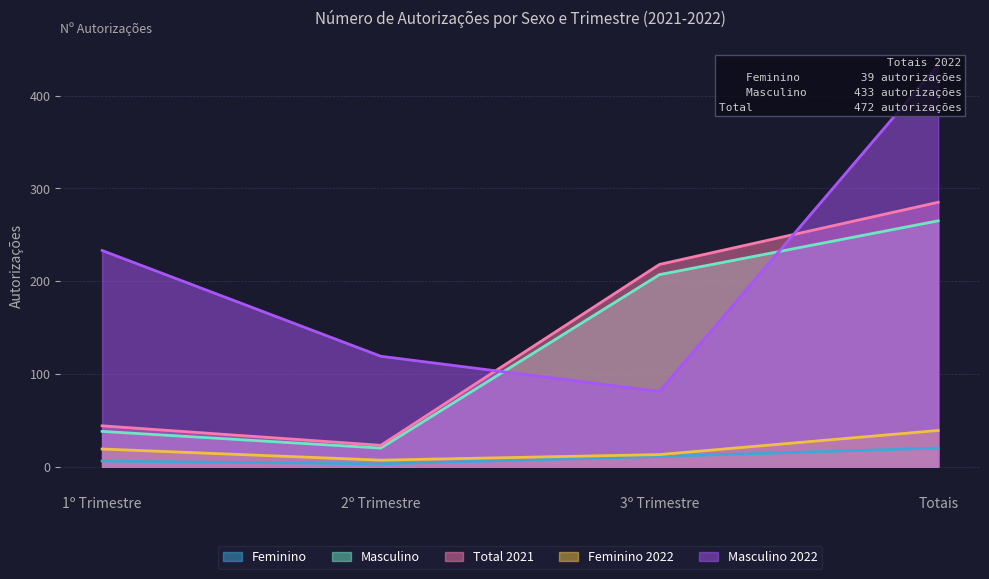

Which series has the largest total across all categories?

Masculino 2022